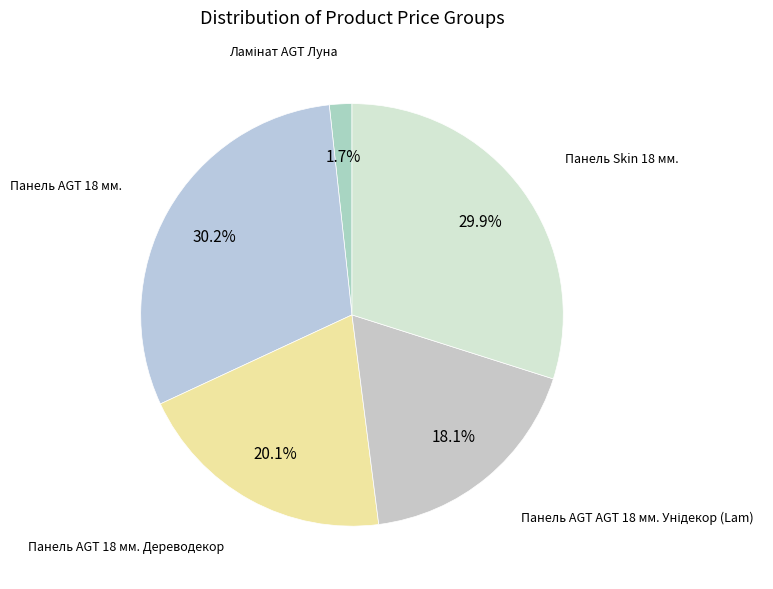

The Панель Skin 18 мм. slice represents 30% of the pie. True or false?

True